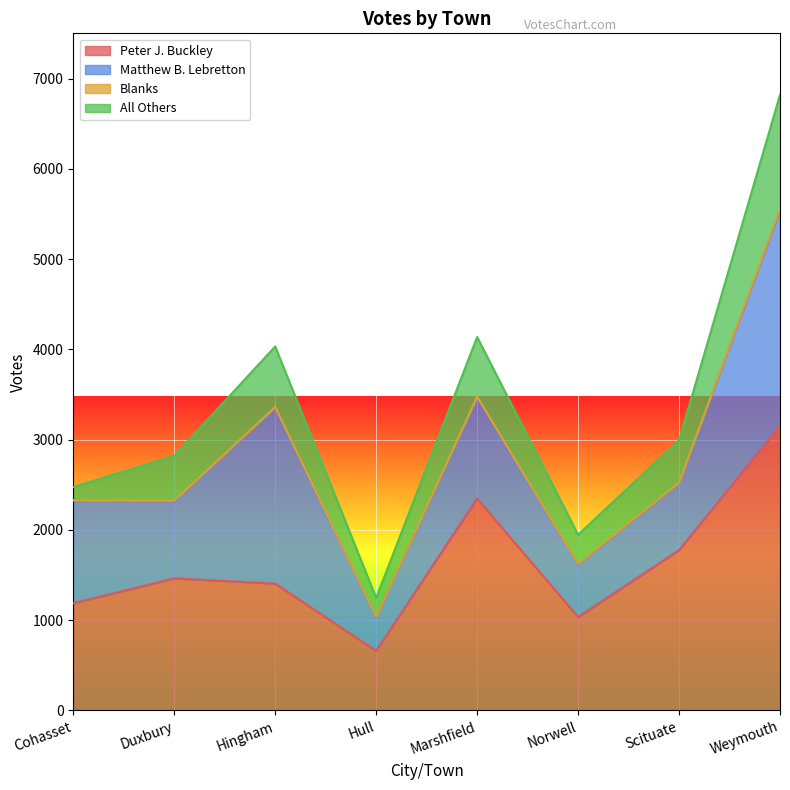

Which category has the highest value in the All Others series?

Weymouth